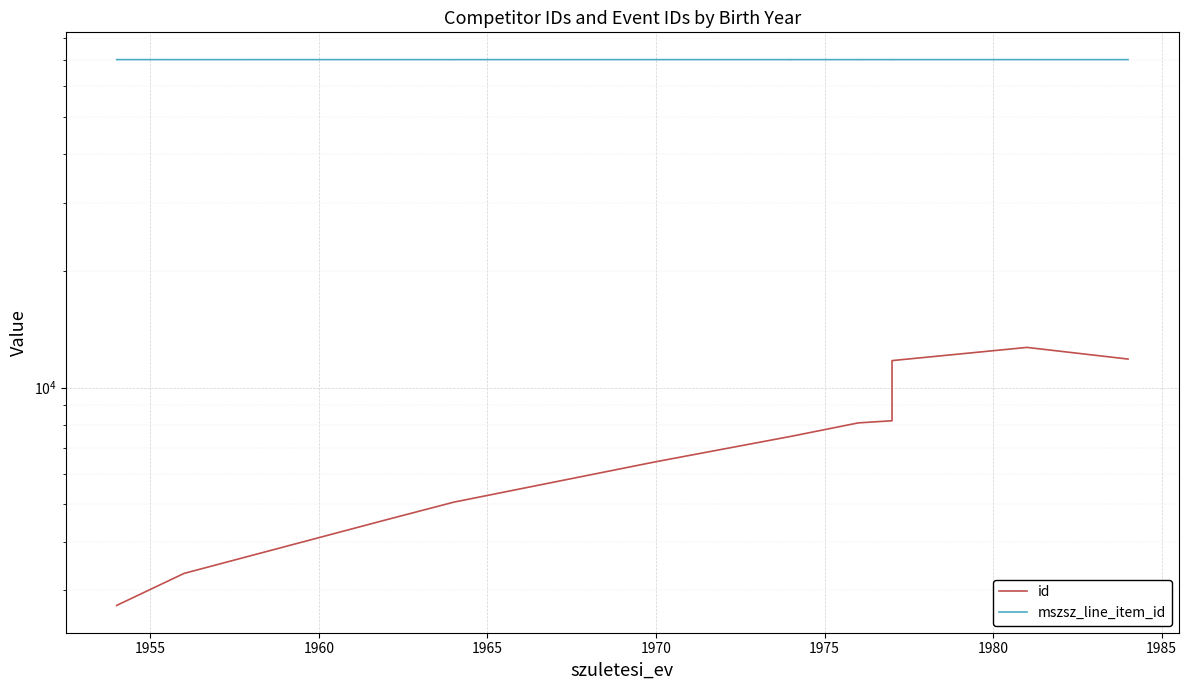

What is the difference between the maximum and minimum values in the id series?

9963